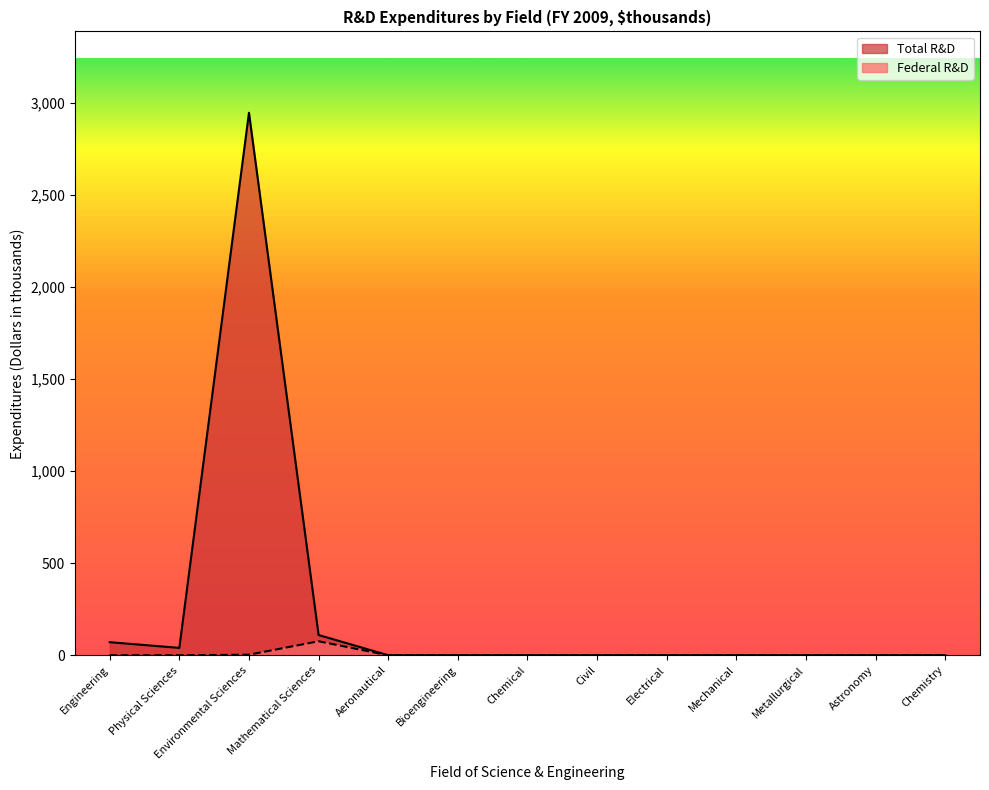

True or false: Federal R&D has more than 2 points higher than both neighbors.

False